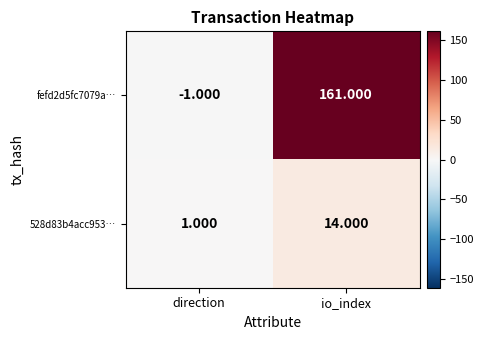

At which category is the sum across all series the highest?

io_index